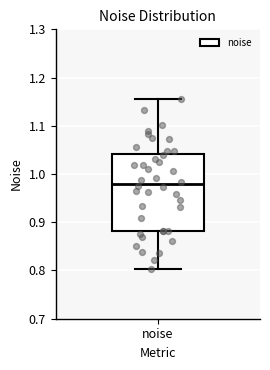

Where does the median line of the box for noise sit on the y-axis? The values are not printed on the chart, so give them approximately, as read against the axis.

0.98